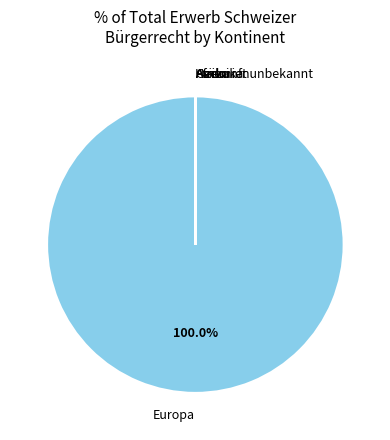

Does any single category account for the majority?

Yes